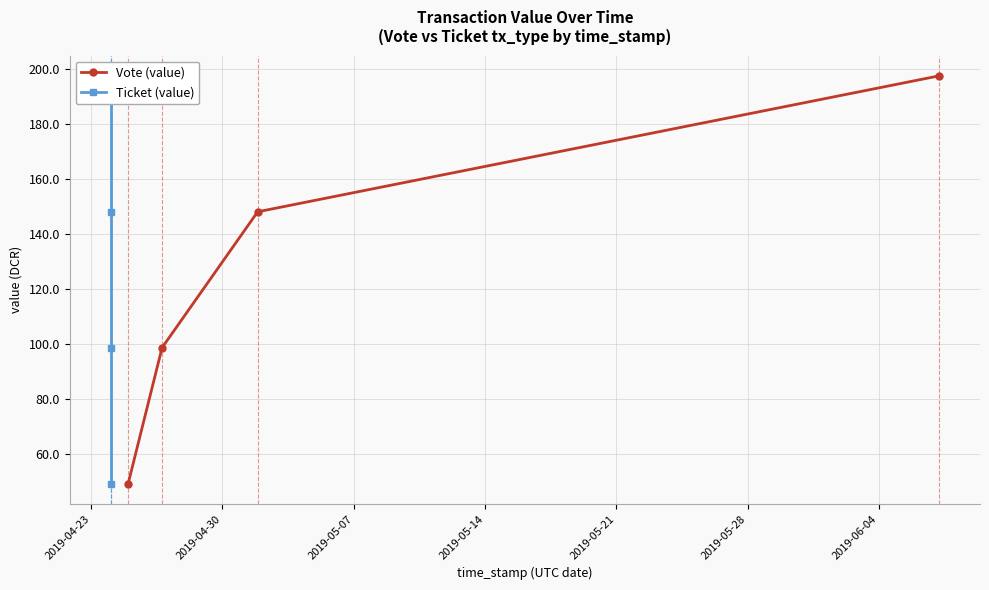

What is the value of the Vote (value) point at the 4th from the left?

197.6